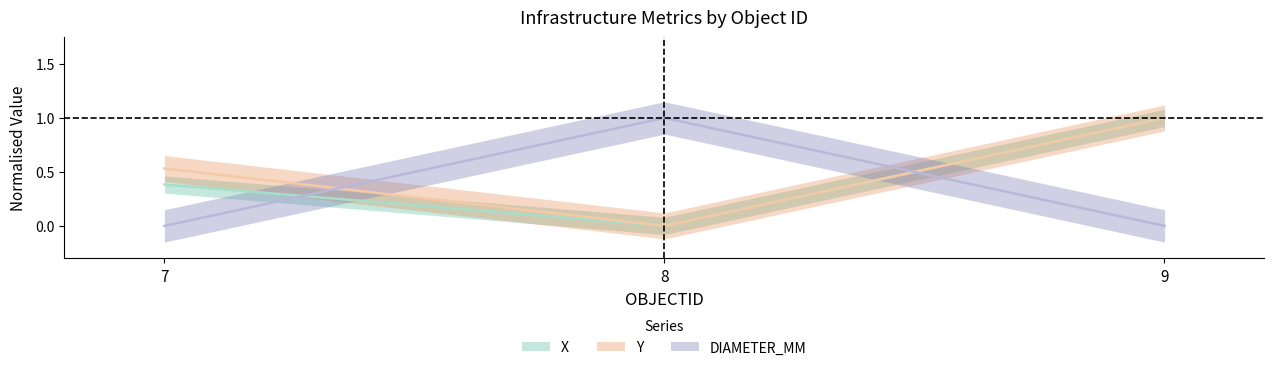

The value of X at 7 is 0.2. True or false?

False